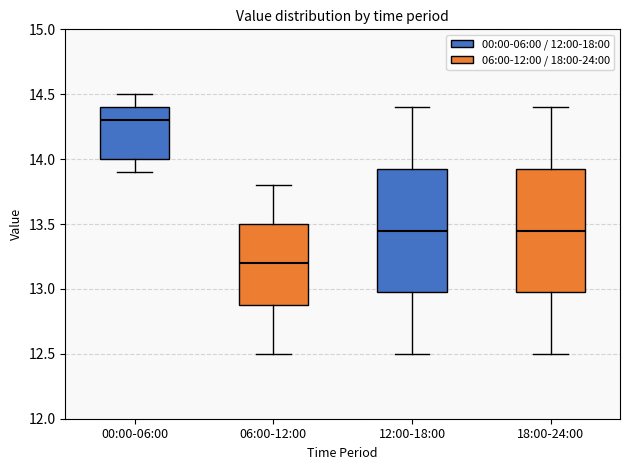

Reading left to right, read every box against the y-axis: the position of its median line, the range the box covers, and the ends of its whiskers. The values are not printed on the chart, so give them approximately, as read against the axis.

00:00-06:00: median 14.30, box 14.00 to 14.40, whiskers 13.90 to 14.50
06:00-12:00: median 13.20, box 12.90 to 13.50, whiskers 12.50 to 13.80
12:00-18:00: median 13.45, box 13.00 to 13.95, whiskers 12.50 to 14.40
18:00-24:00: median 13.45, box 13.00 to 13.95, whiskers 12.50 to 14.40